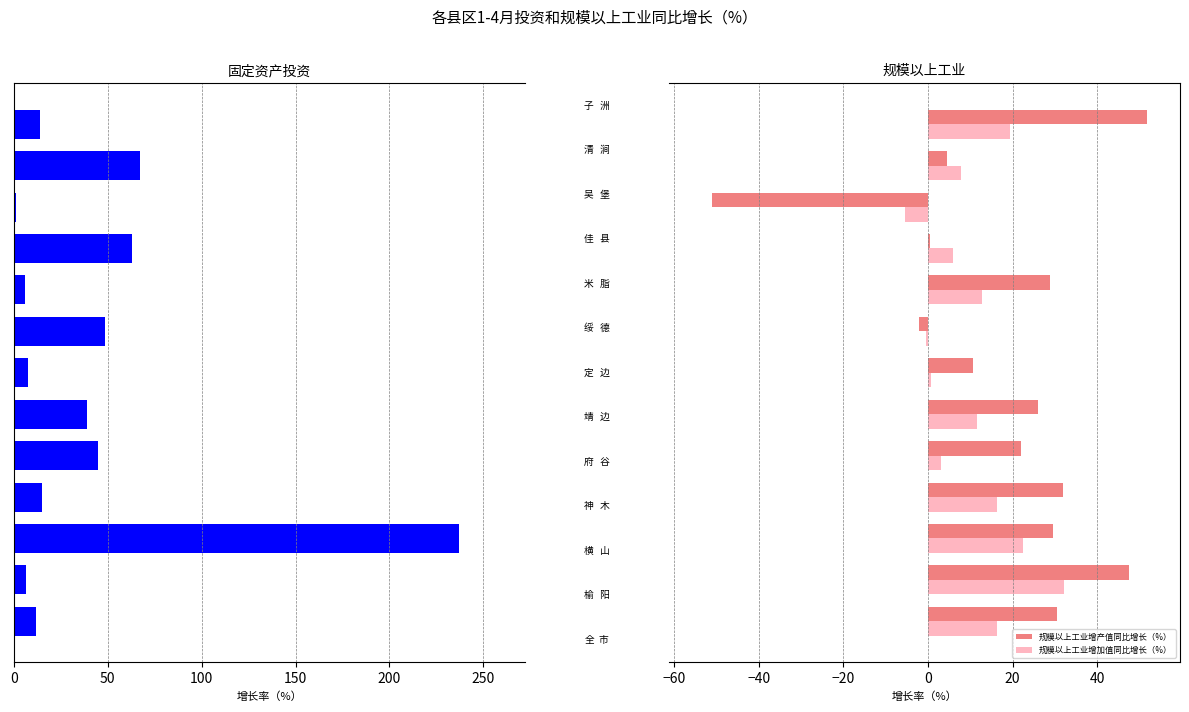

Reading left to right, list all the values displayed in this chart.

固定资产投资同比增长（%）: 11.6	6.6	236.8	15.1	44.9	39.0	7.5	48.7	6.1	63.0	1.0	67.3	13.9
规模以上工业增产值同比增长（%）: 30.6	47.5	29.5	32.0	21.9	26.1	10.7	-2.2	28.8	0.4	-51.1	4.5	51.8
规模以上工业增加值同比增长（%）: 16.2	32.2	22.5	16.3	3.0	11.6	0.7	-0.5	12.8	6.0	-5.4	7.7	19.3